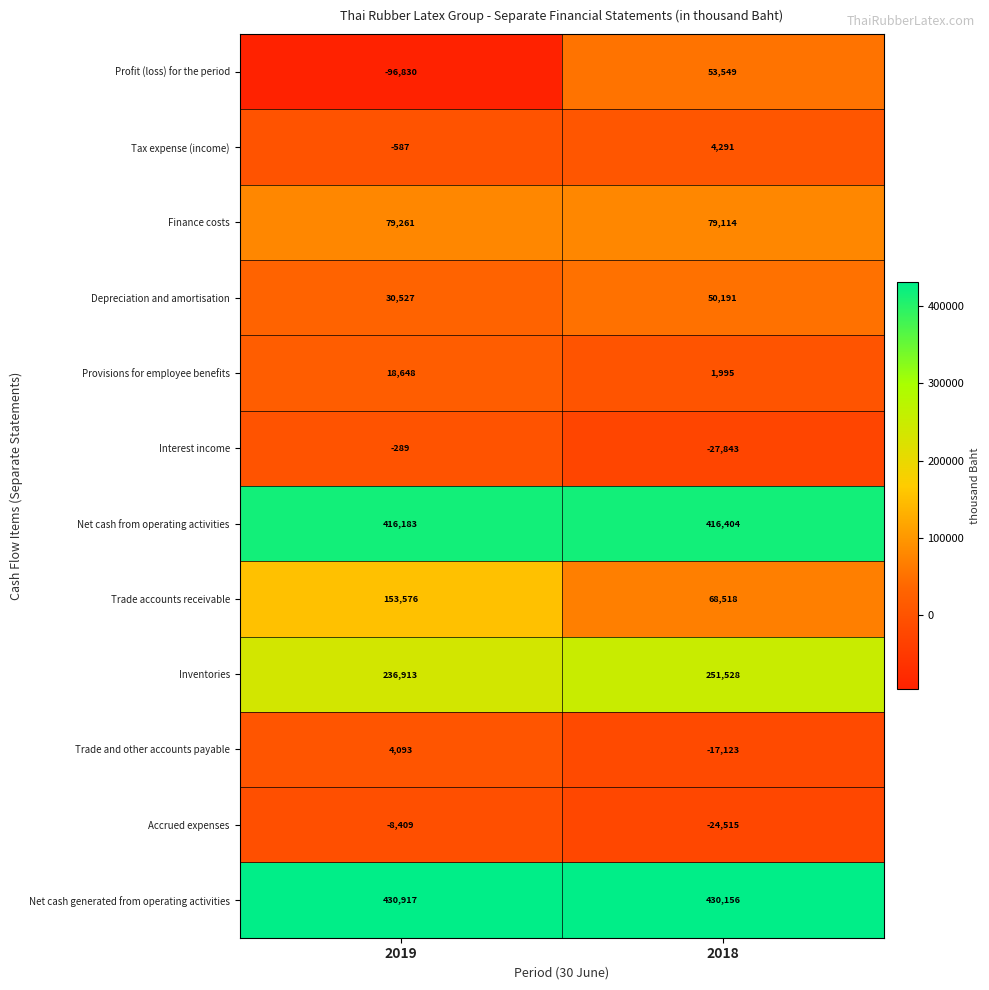

Which series has the widest spread of values?

Profit (loss) for the period